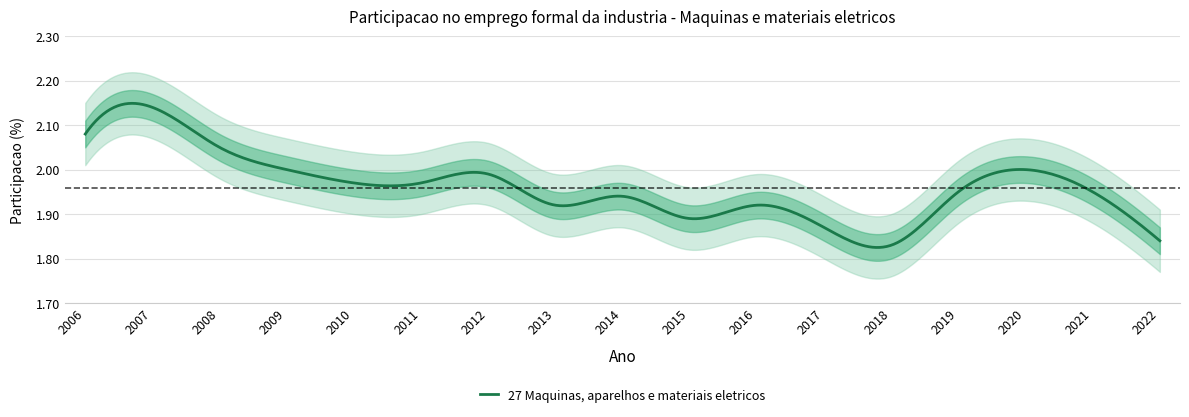

Reading left to right, extract all data points from this chart.

2.1	2.1	2.0	2.0	2.0	2.0	2.0	1.9	1.9	1.9	1.9	1.9	1.8	1.9	2.0	1.9	1.8